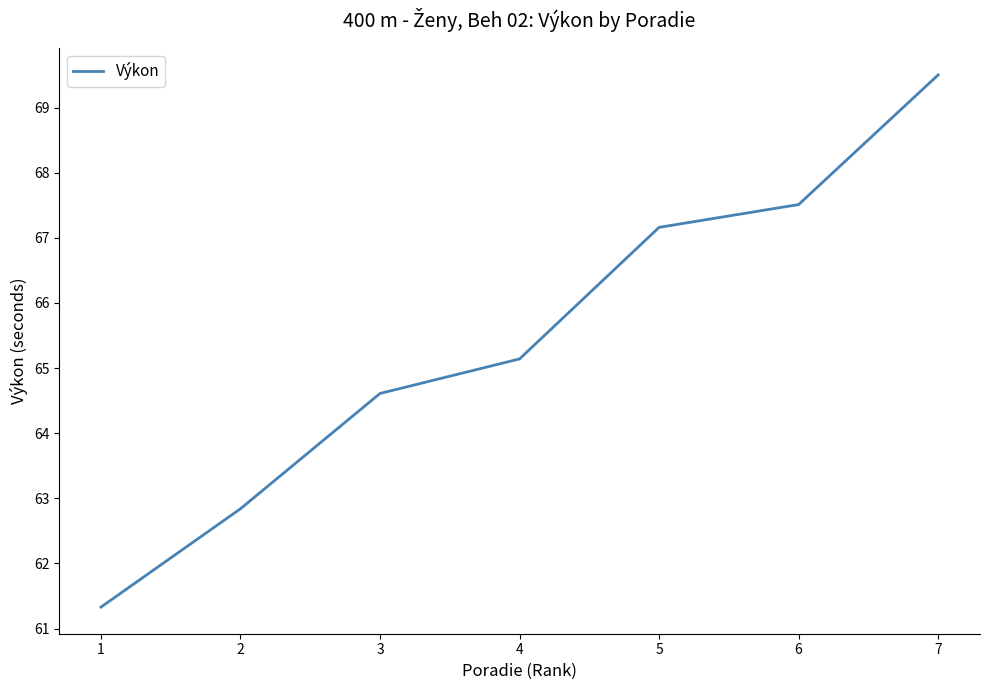

What is the maximum value shown in the chart?

69.5